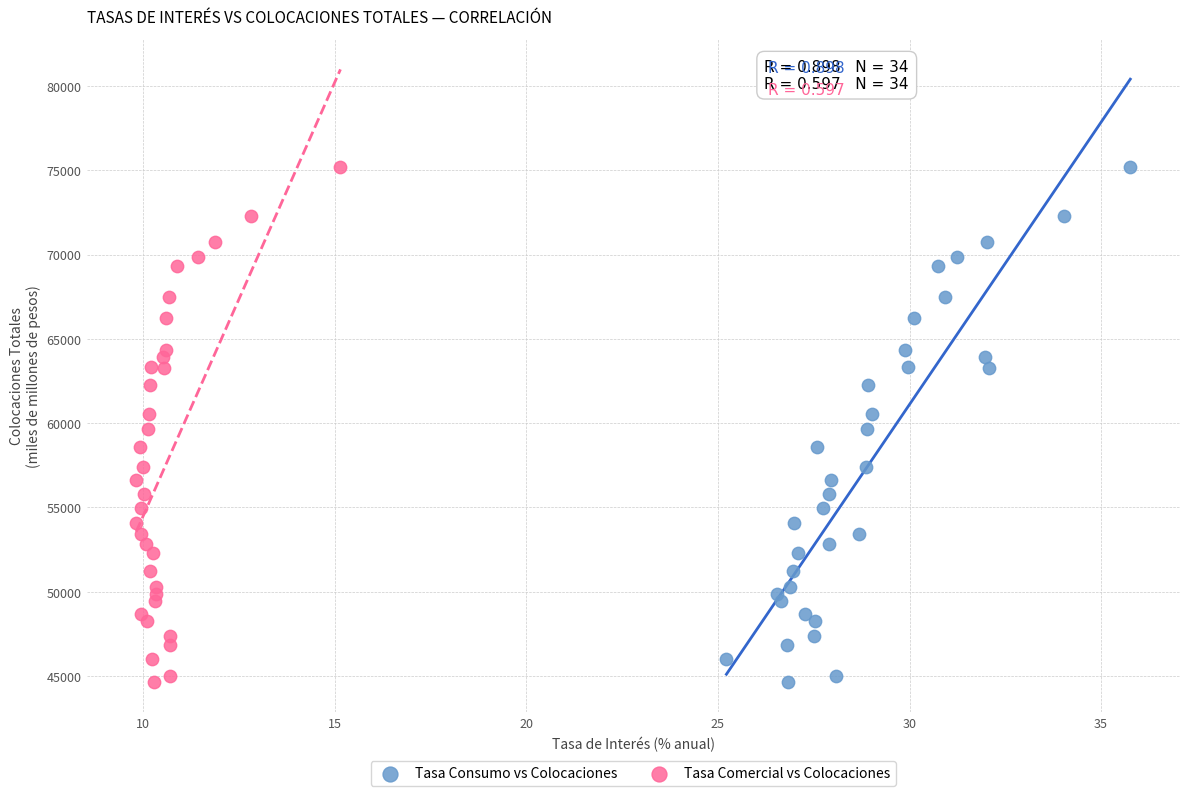

What are all the series names shown in the legend?

Tasa Consumo vs Colocaciones, Tasa Comercial vs Colocaciones